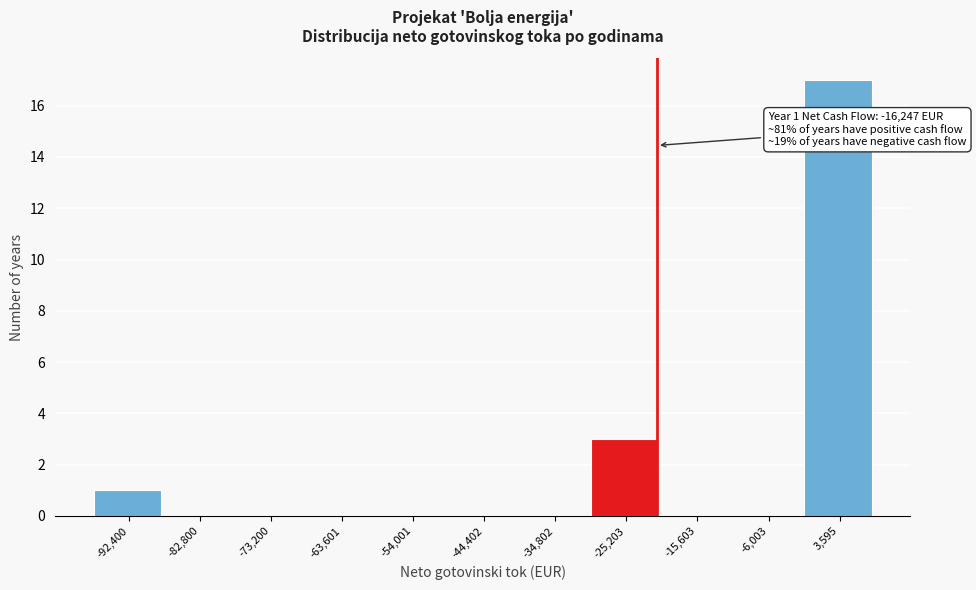

Reading left to right, extract all data points from this chart.

-92,400=1	-82,800=0	-73,200=0	-63,601=0	-54,001=0	-44,402=0	-34,802=0	-25,203=3	-15,603=0	-6,003=0	3,595=17